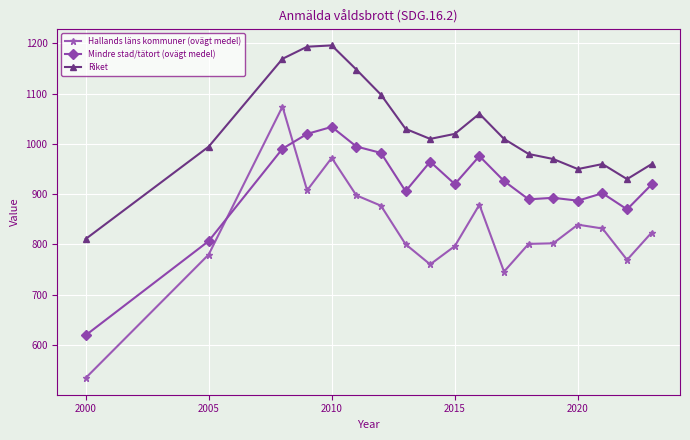

Which series has the largest range (max minus min)?

Hallands läns kommuner (ovägt medel)